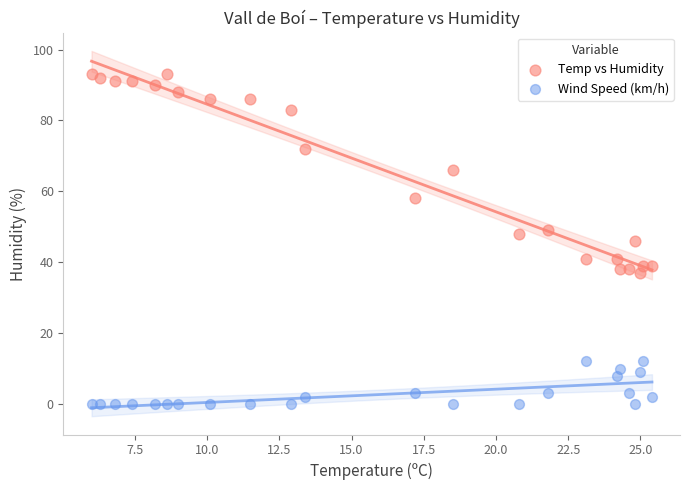

Which series reaches the maximum Y coordinate?

Temp vs Humidity